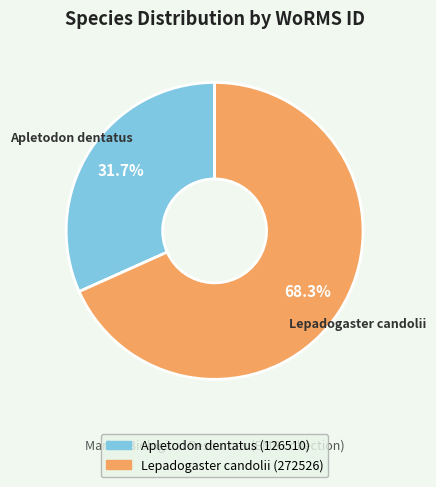

True or false: Apletodon dentatus accounts for 38% of the total.

False